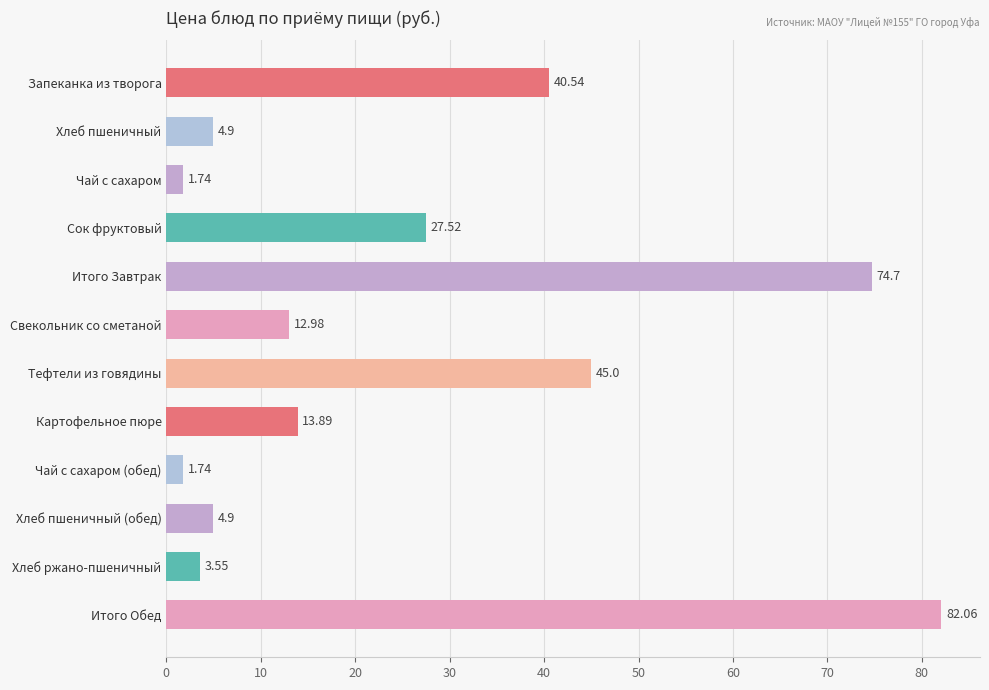

Which category has the highest value across all series?

Итого Обед